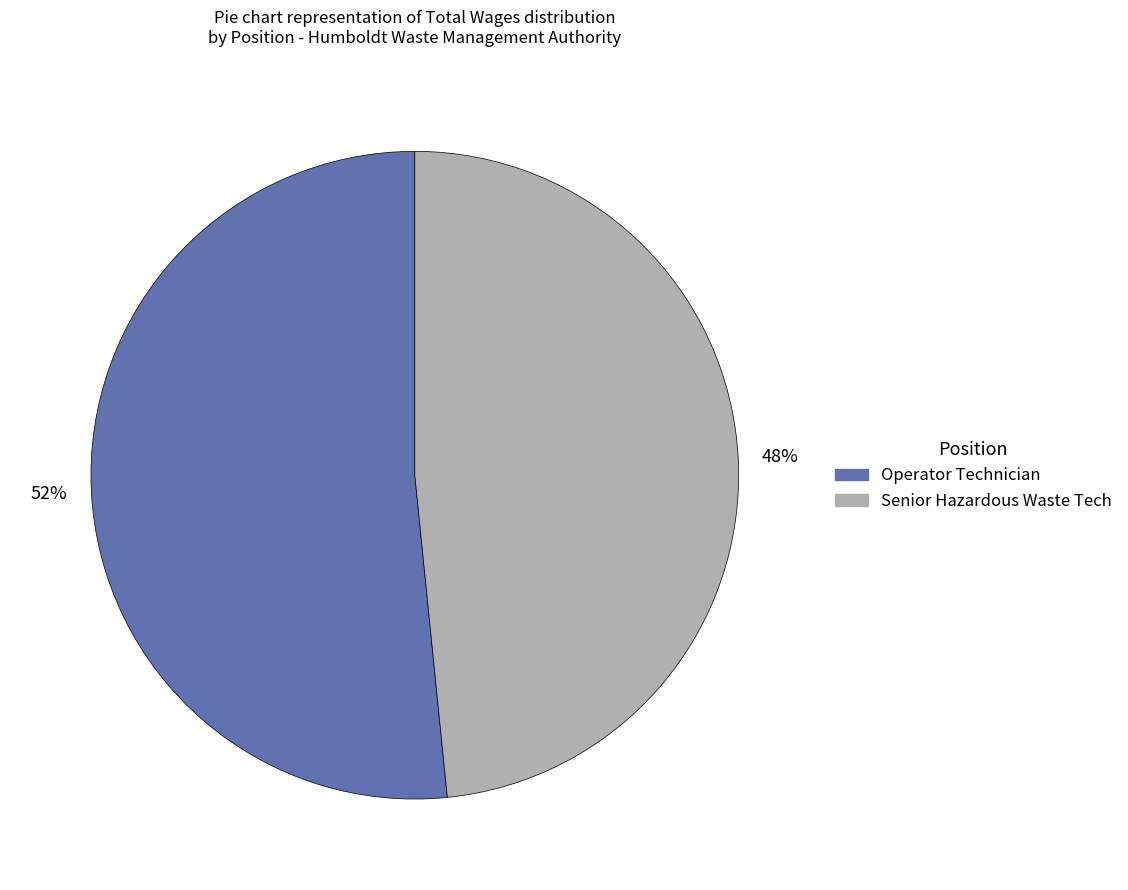

To the nearest percent, what is the combined percentage of Senior Hazardous Waste Tech and Operator Technician?

100%